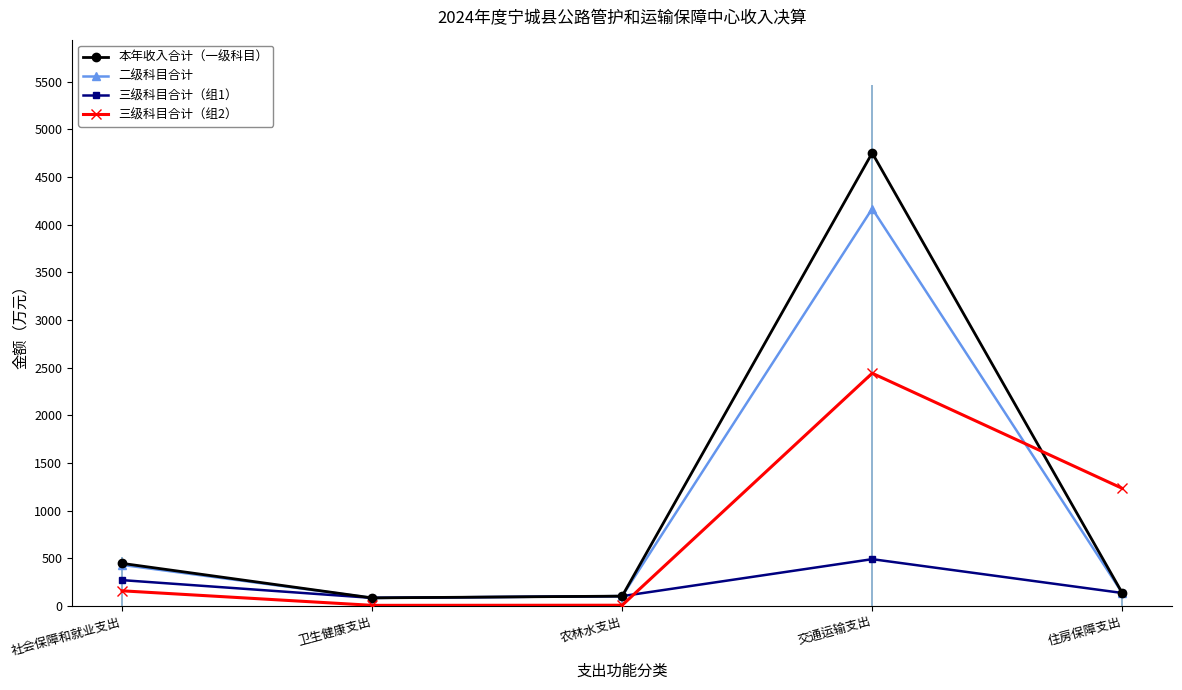

What is the spread (max minus min) of values at 交通运输支出?

4259.6